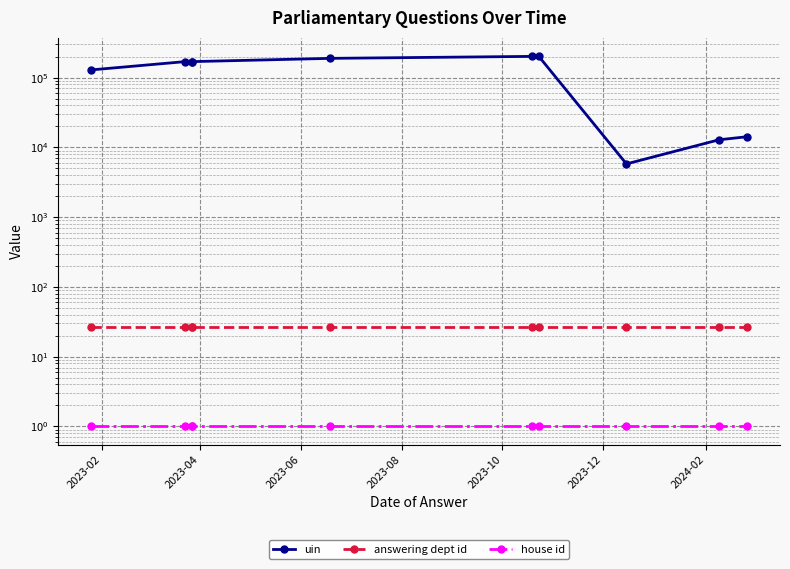

What are all the series names shown in the legend?

uin, answering dept id, house id